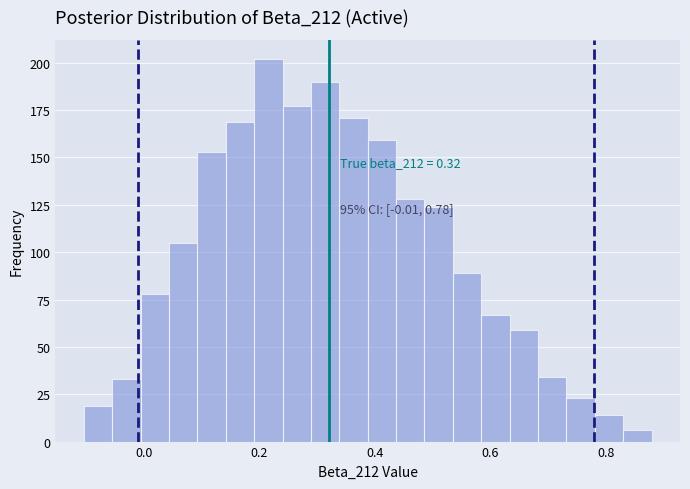

Around what value on the x-axis is the tallest bar? Give the approximate position of its centre, as read against the axis.

0.22